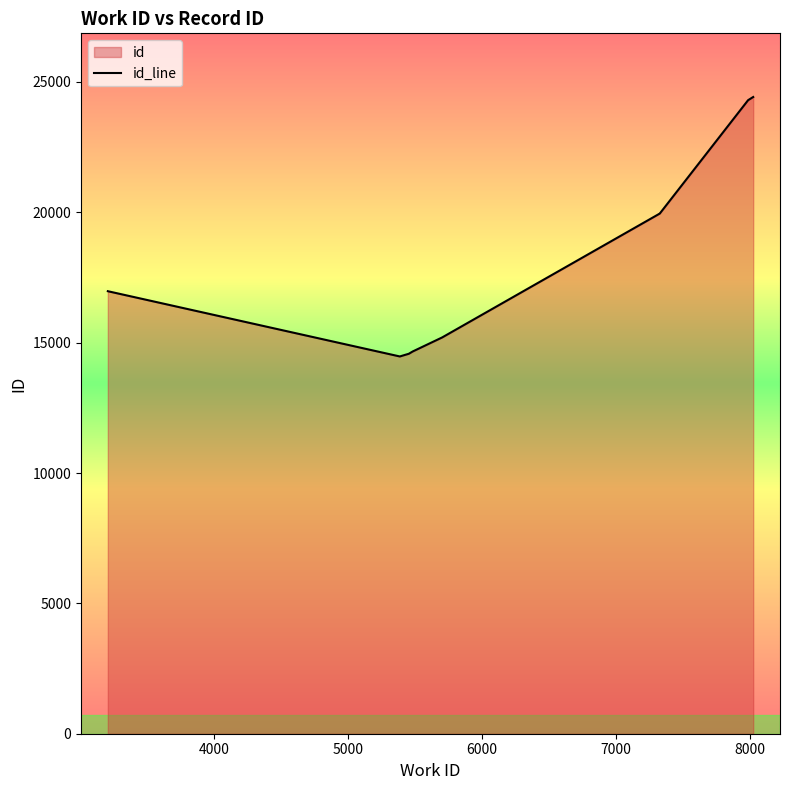

Which has a higher value, 5000 or 6000?

6000